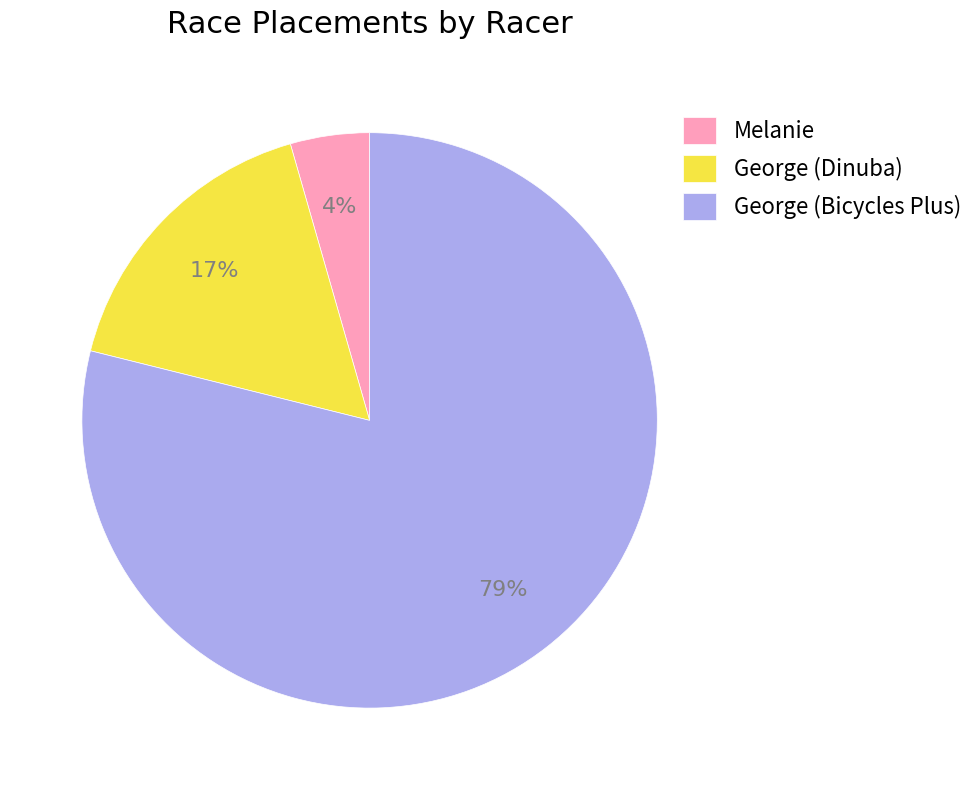

Is it true that George (Dinuba) is 17% of the pie?

True